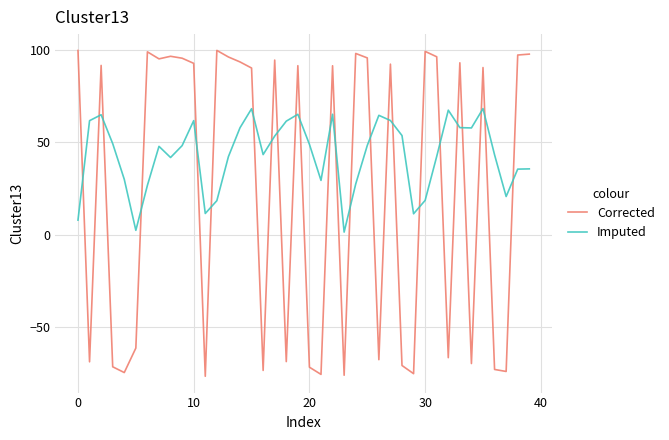

How many negative values does the Corrected series have?

17